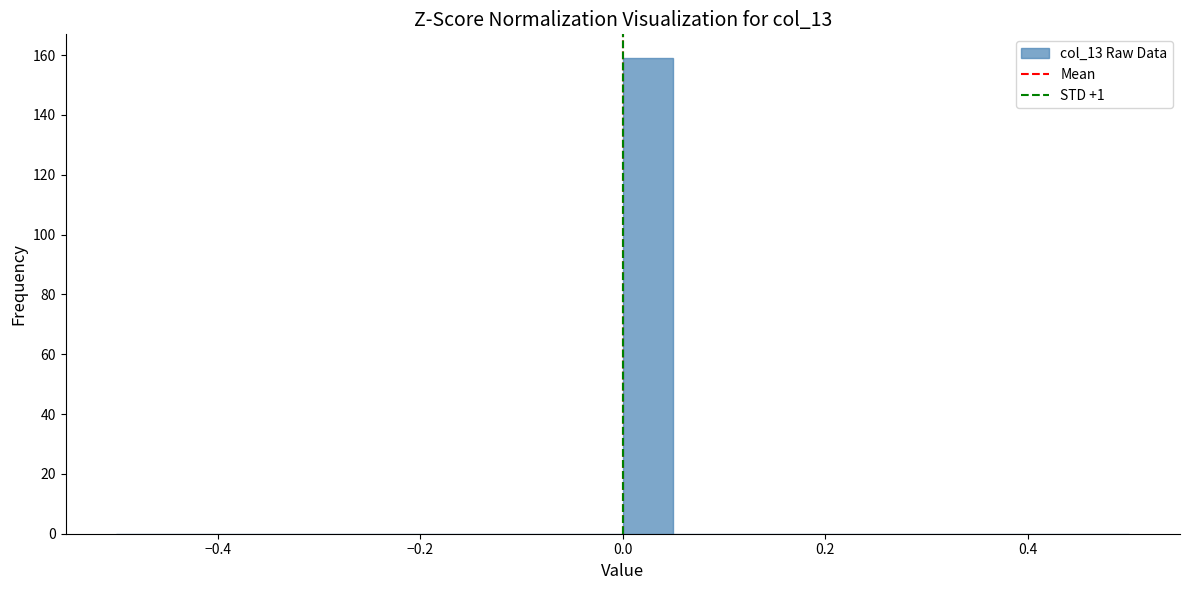

Read against the x-axis, roughly where is the centre of the tallest bar?

0.02